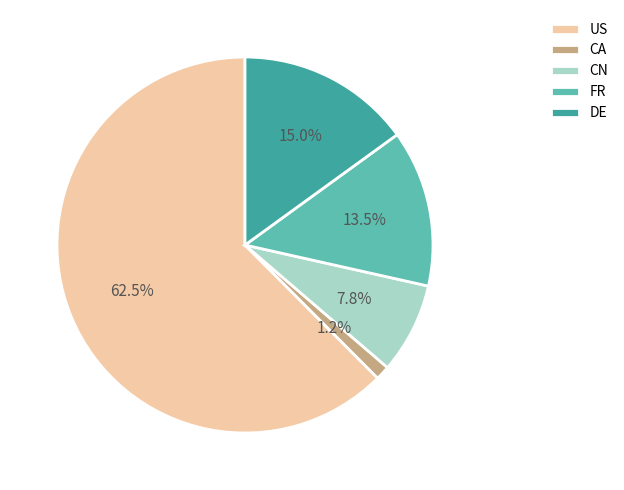

Which has a higher value, CA or DE?

DE